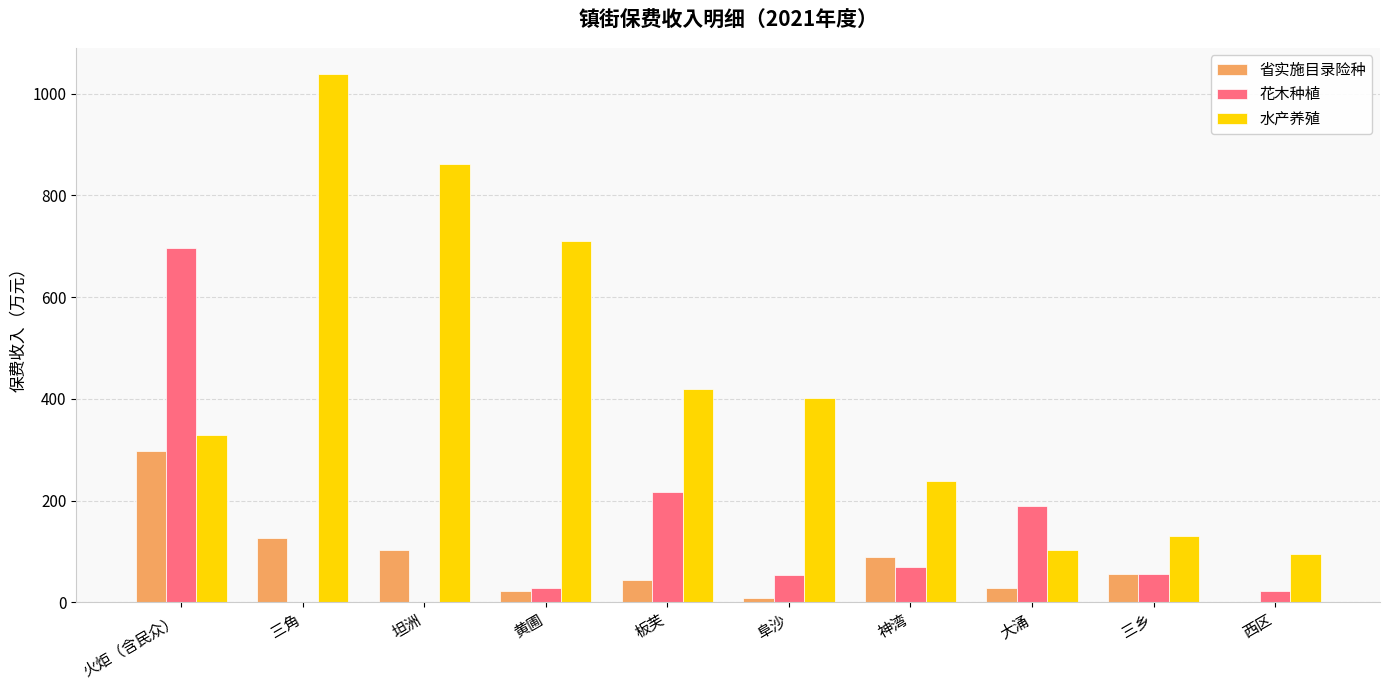

The value of 水产养殖 at 三角 is 1038.5. True or false?

True